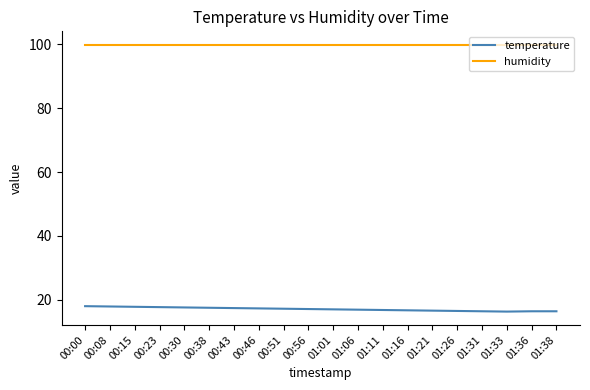

True or false: temperature and humidity cross at least once.

False